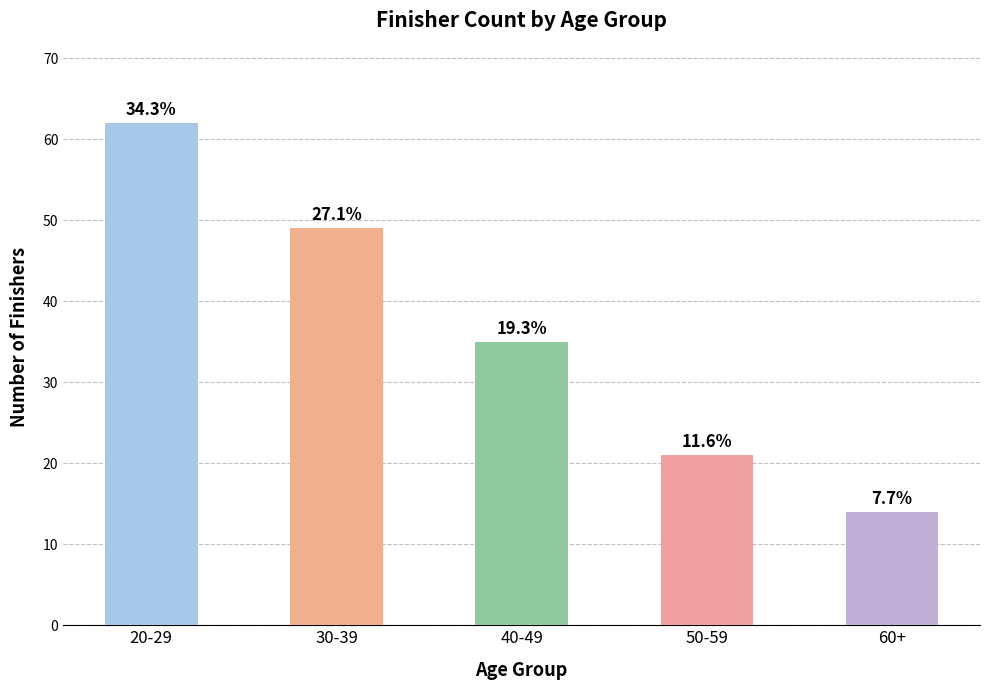

What is the sum of all values?

181